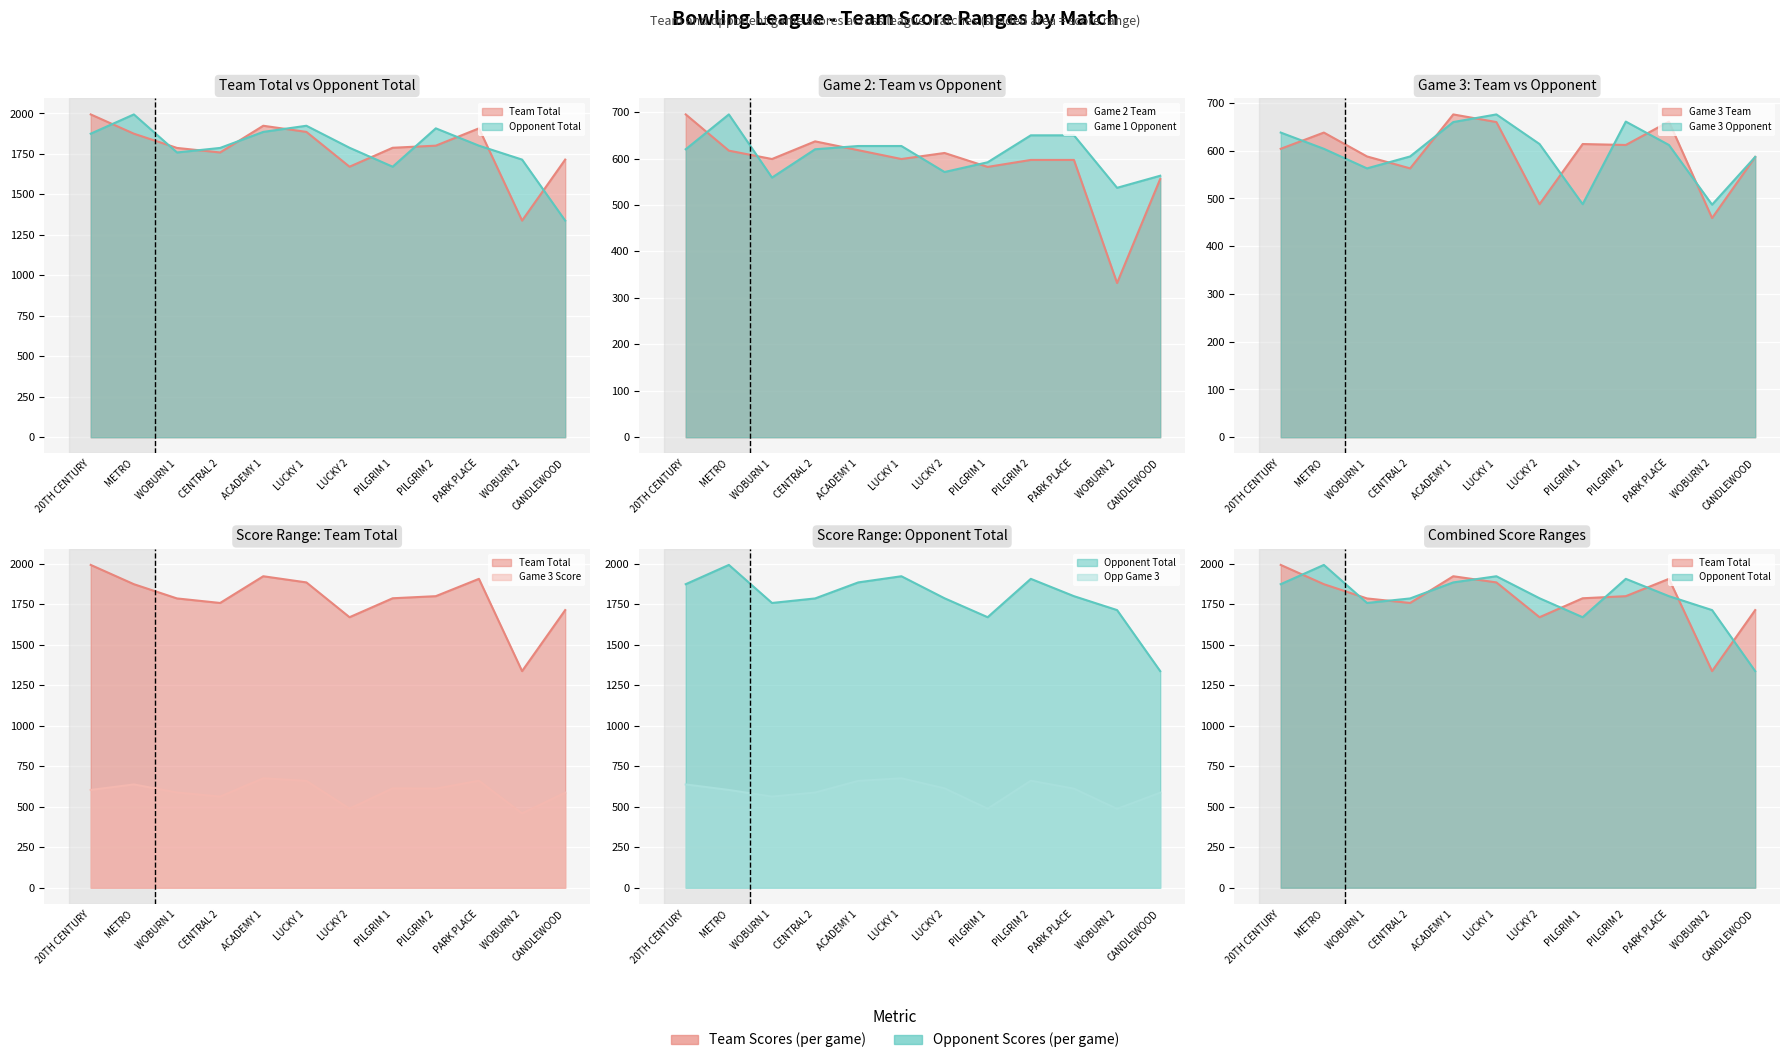

What is the minimum value shown in the chart?

332